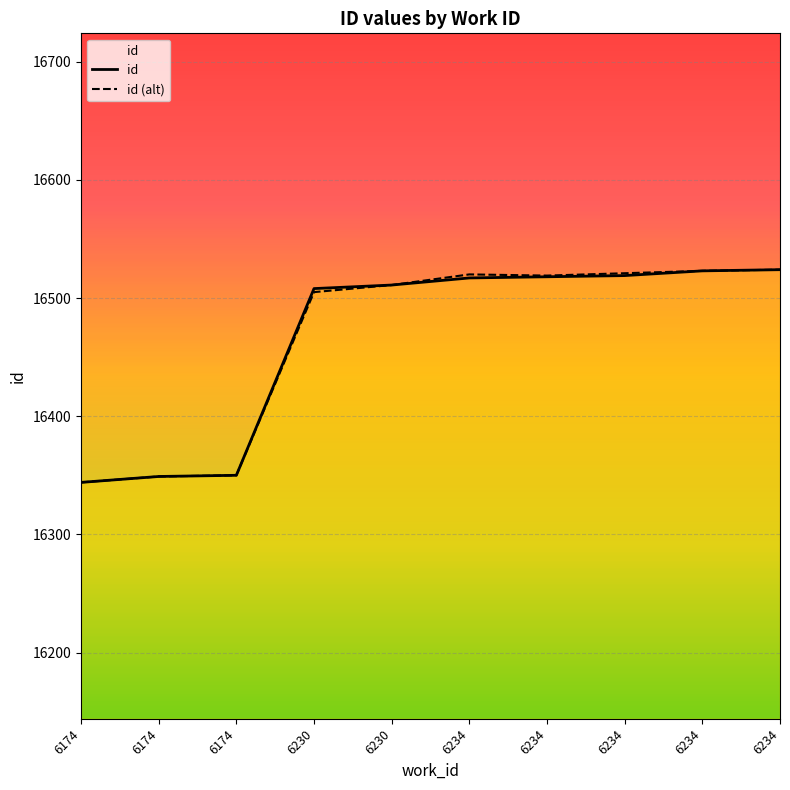

Reading right to left, what are all the values shown in this chart?

16524	16523	16519	16518	16517	16511	16508	16350	16349	16344